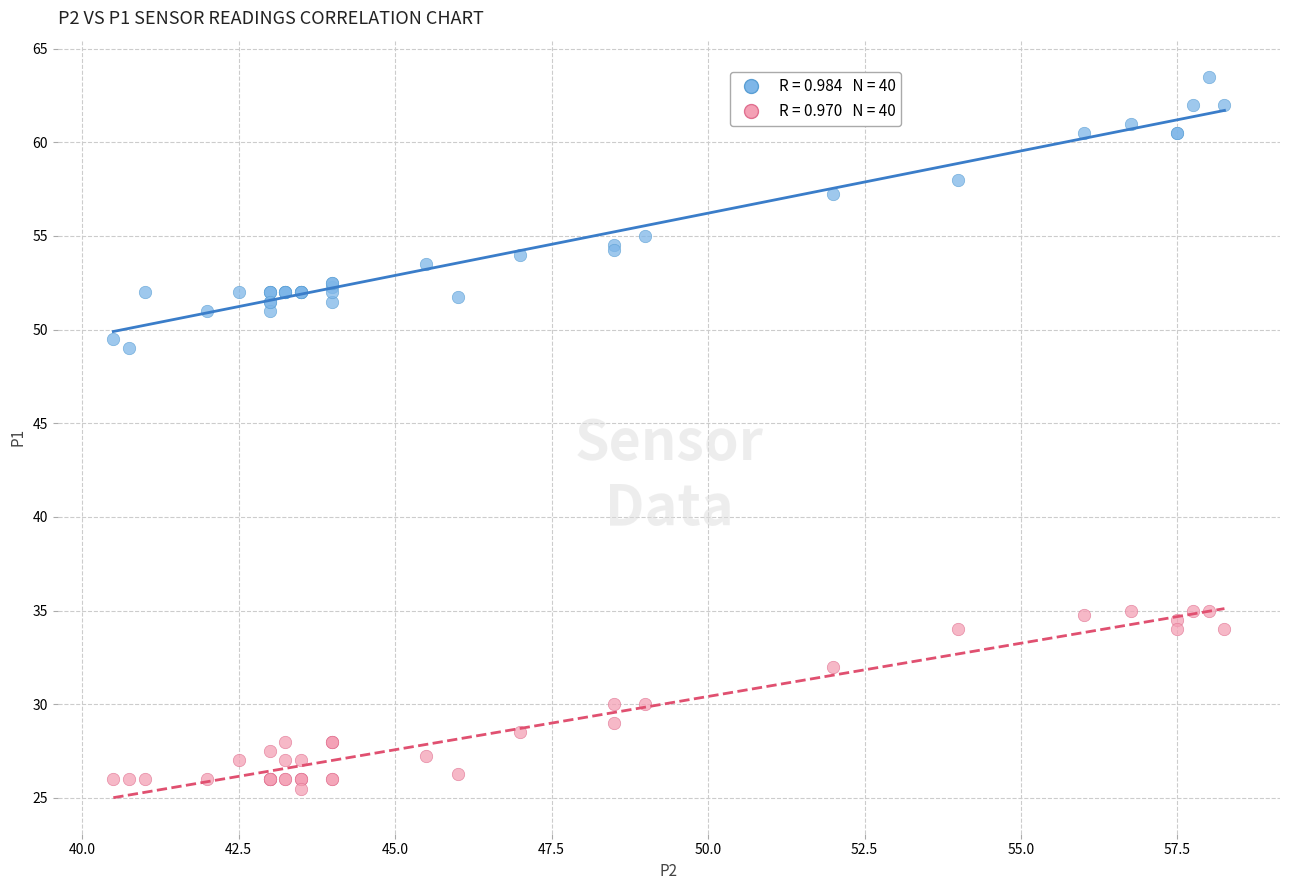

Across all series, what Y value is closest to 44?

49.0